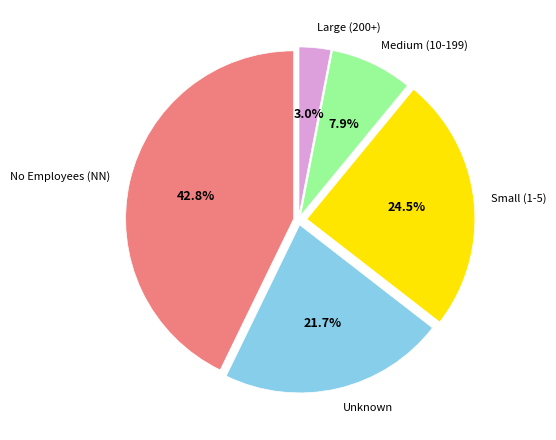

Is there a majority slice in this chart?

No